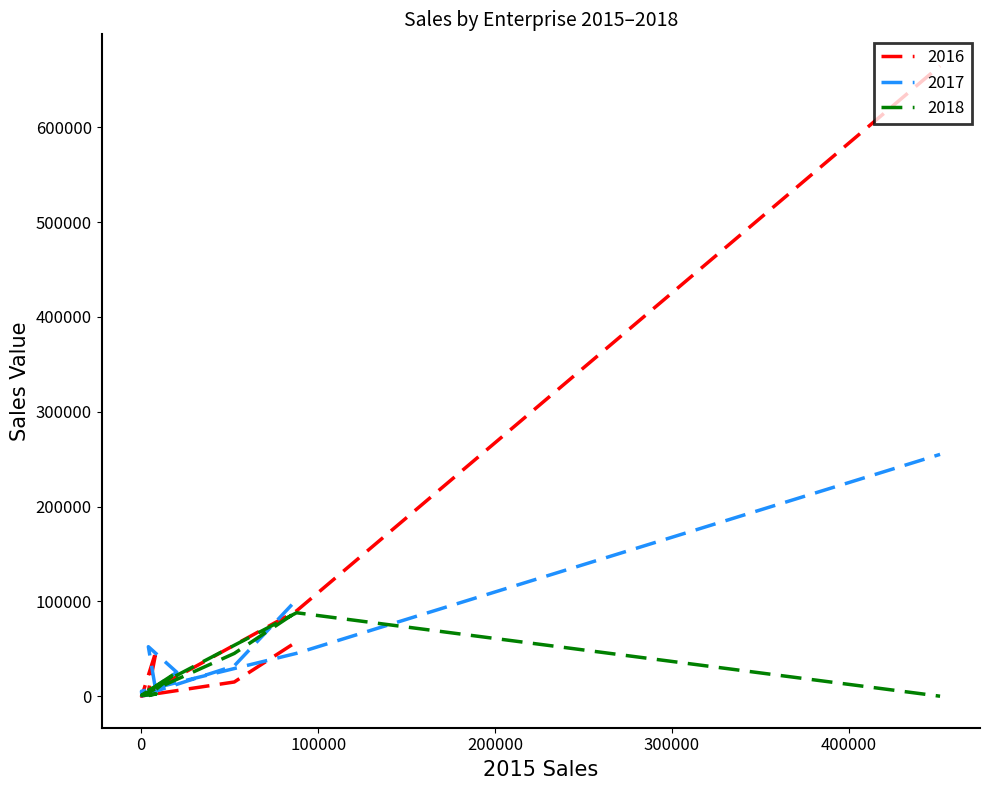

What is the greatest value displayed?

664646